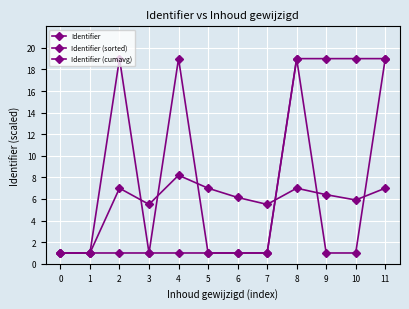

Which series ends up on top after the final intersection of Identifier and Identifier (sorted)?

Identifier (sorted)